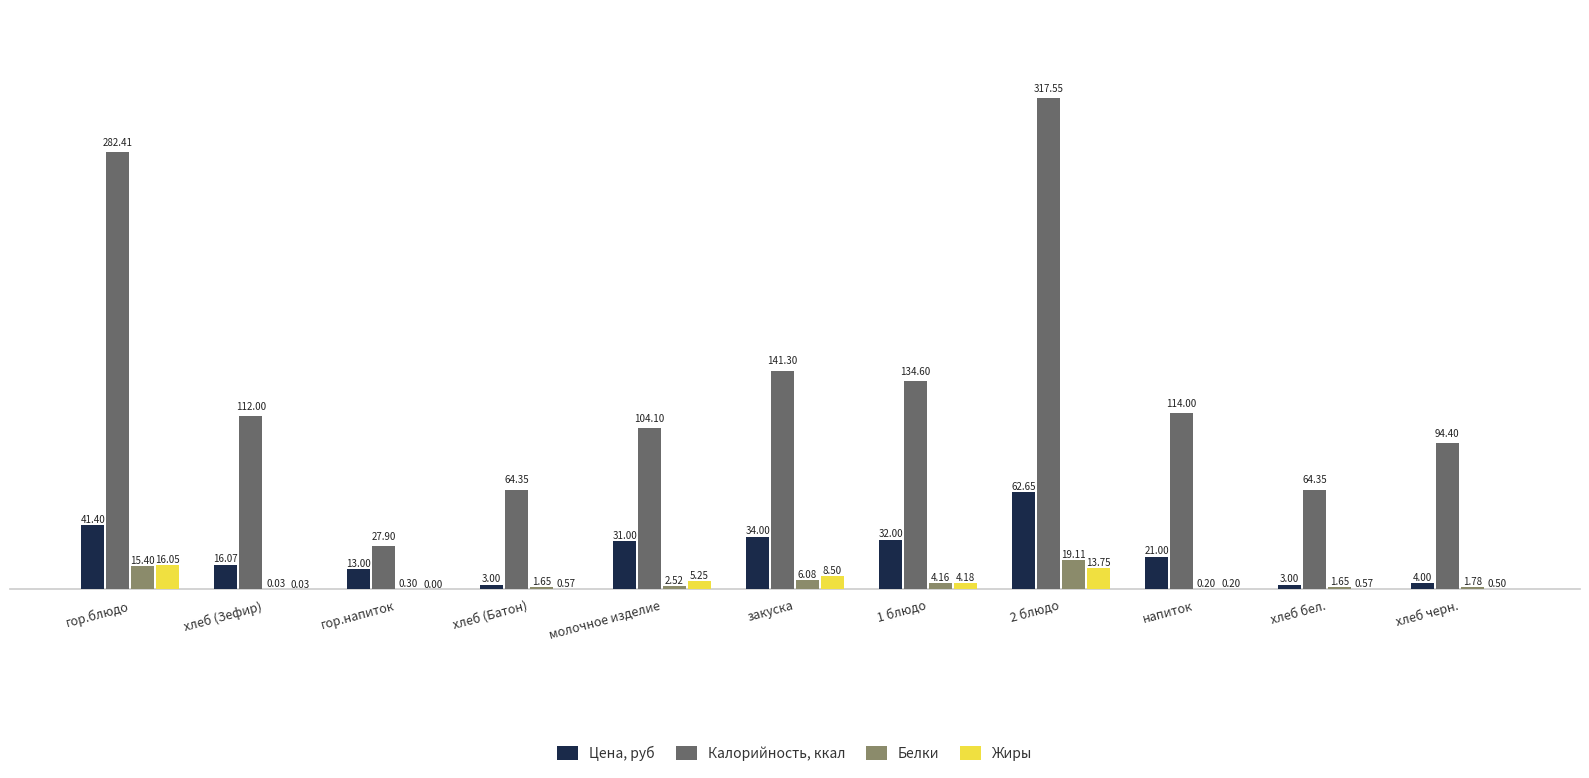

At which category is the sum across all series the highest?

2 блюдо